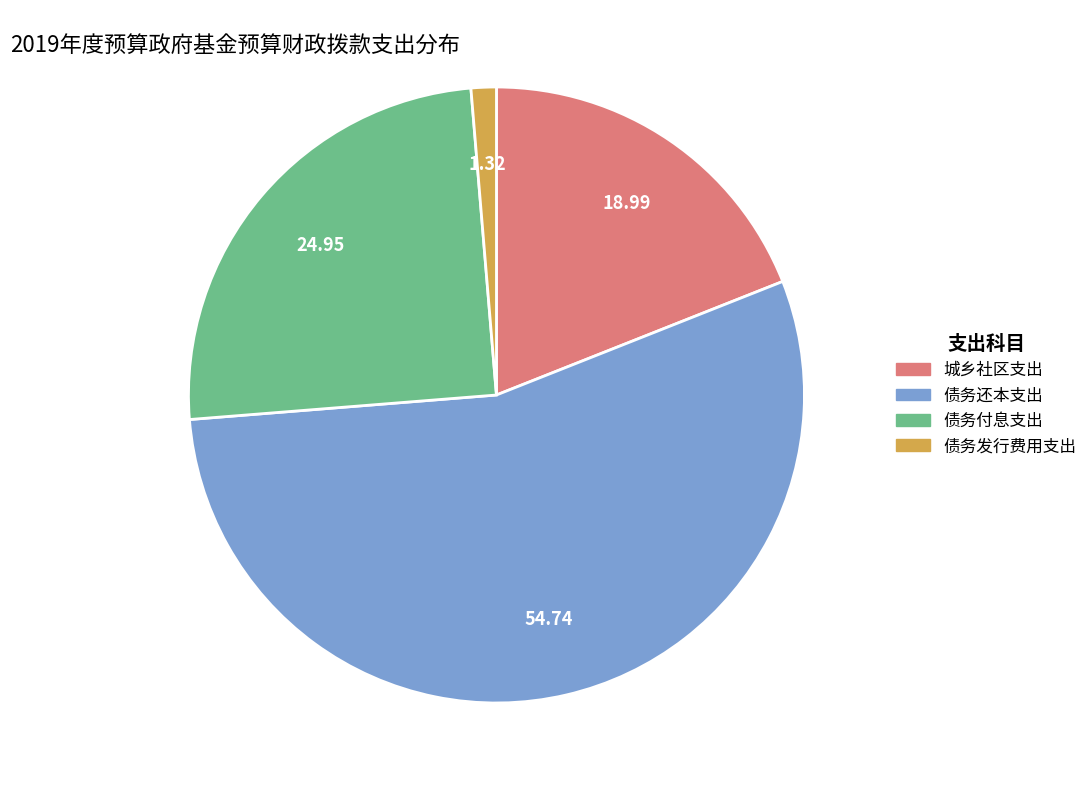

Which category has the biggest portion of the pie?

债务还本支出